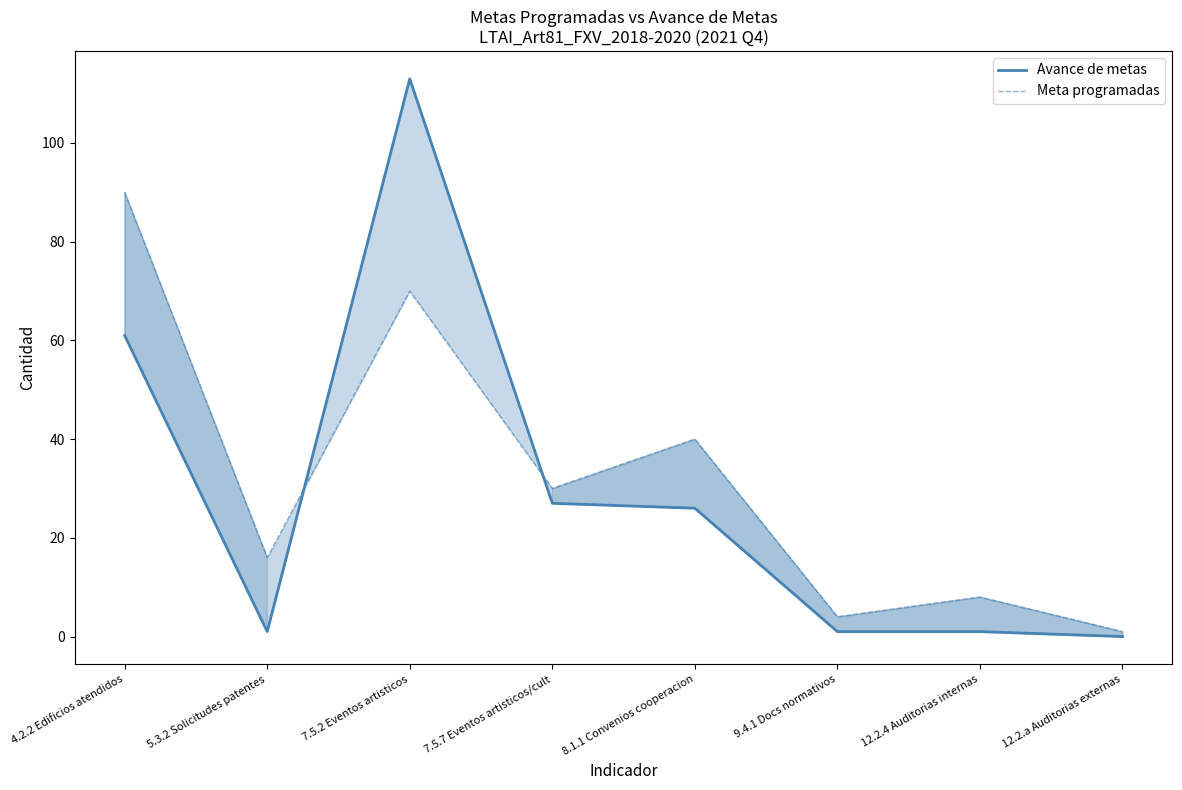

List the labels in order of Avance de metas value, smallest first.

12.2.a Auditorias externas, 5.3.2 Solicitudes patentes, 9.4.1 Docs normativos, 12.2.4 Auditorias internas, 8.1.1 Convenios cooperacion, 7.5.7 Eventos artisticos/cult, 4.2.2 Edificios atendidos, 7.5.2 Eventos artisticos